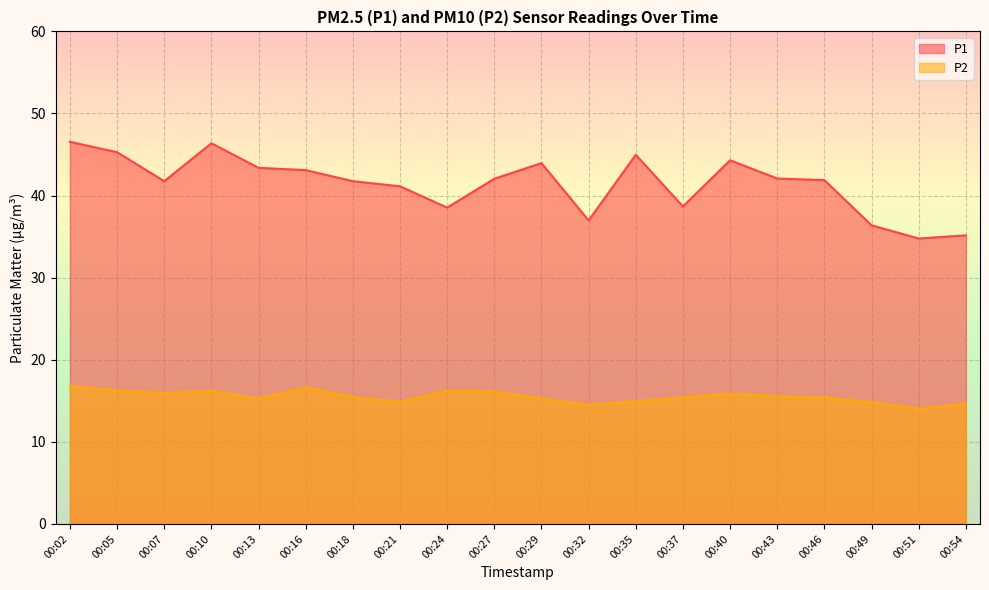

What is the approximate value of P2 at 00:05?

16.2